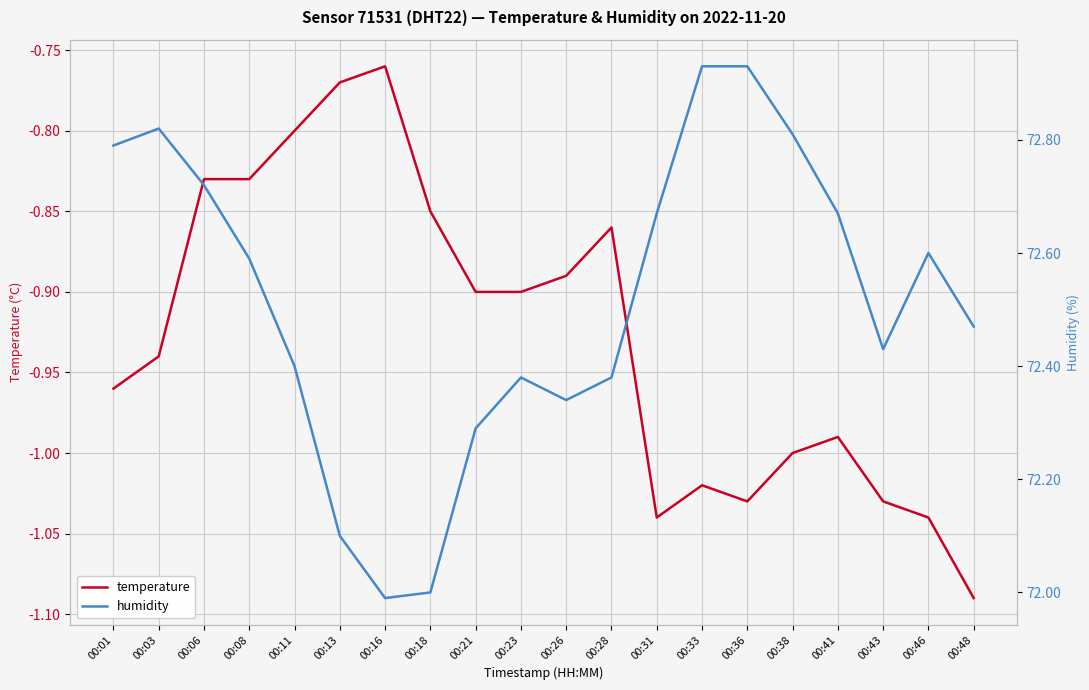

How many lines are shown in the chart?

2